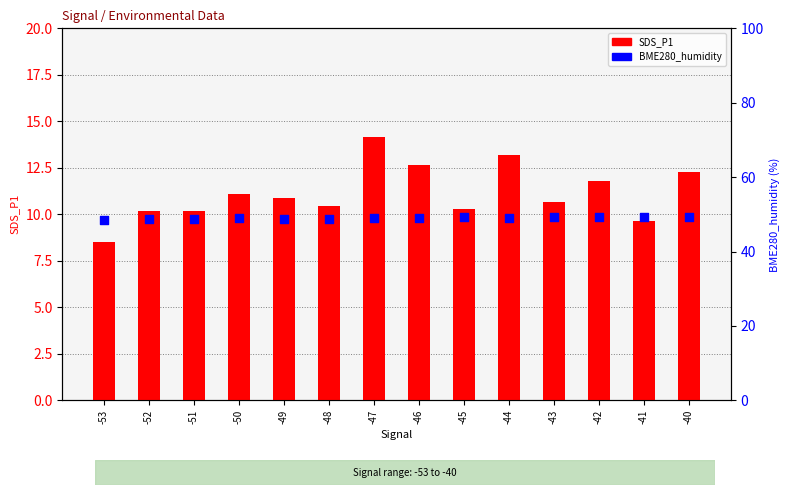

Which series contains the highest Y value?

BME280_humidity